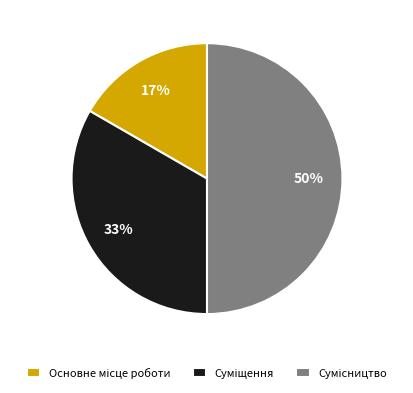

To the nearest percent, what is the difference between the largest and smallest slice percentages?

33%